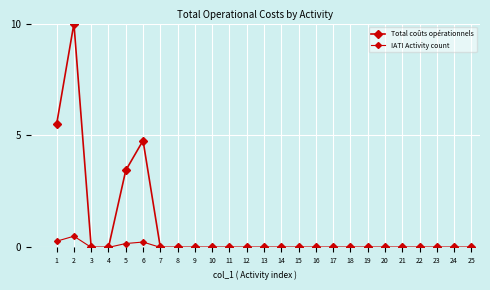

The value of IATI Activity count at 25 is 0.0. True or false?

True